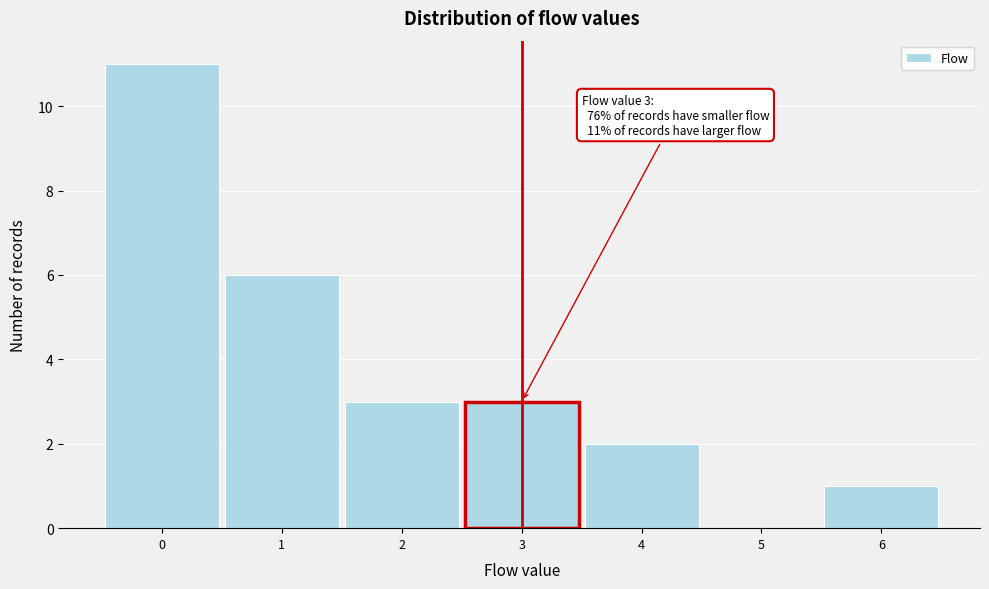

Over which range of the x-axis is the bar tallest?

-0.5 to 0.5